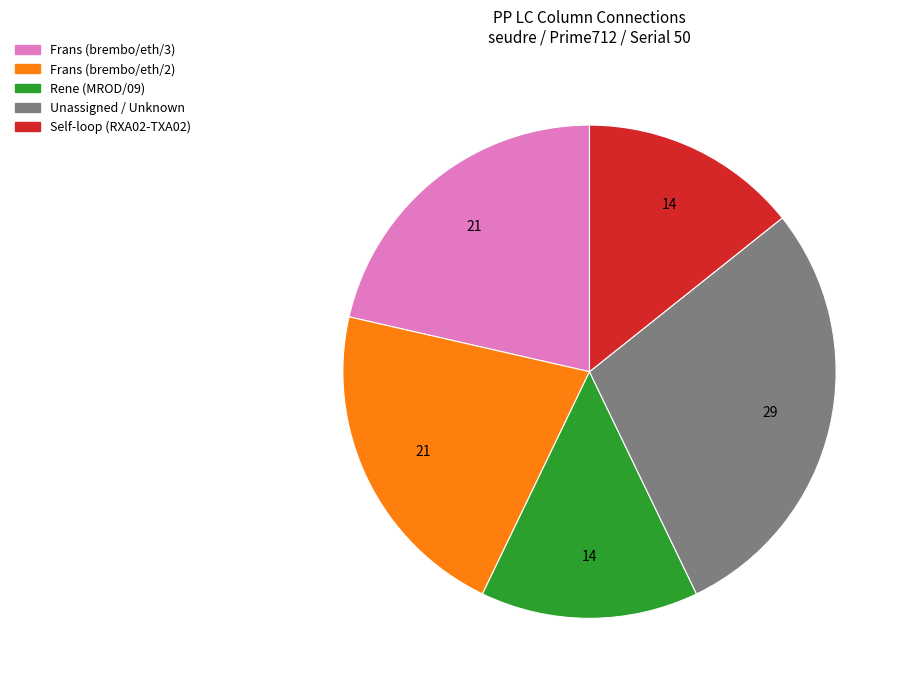

Does any single category account for the majority?

No